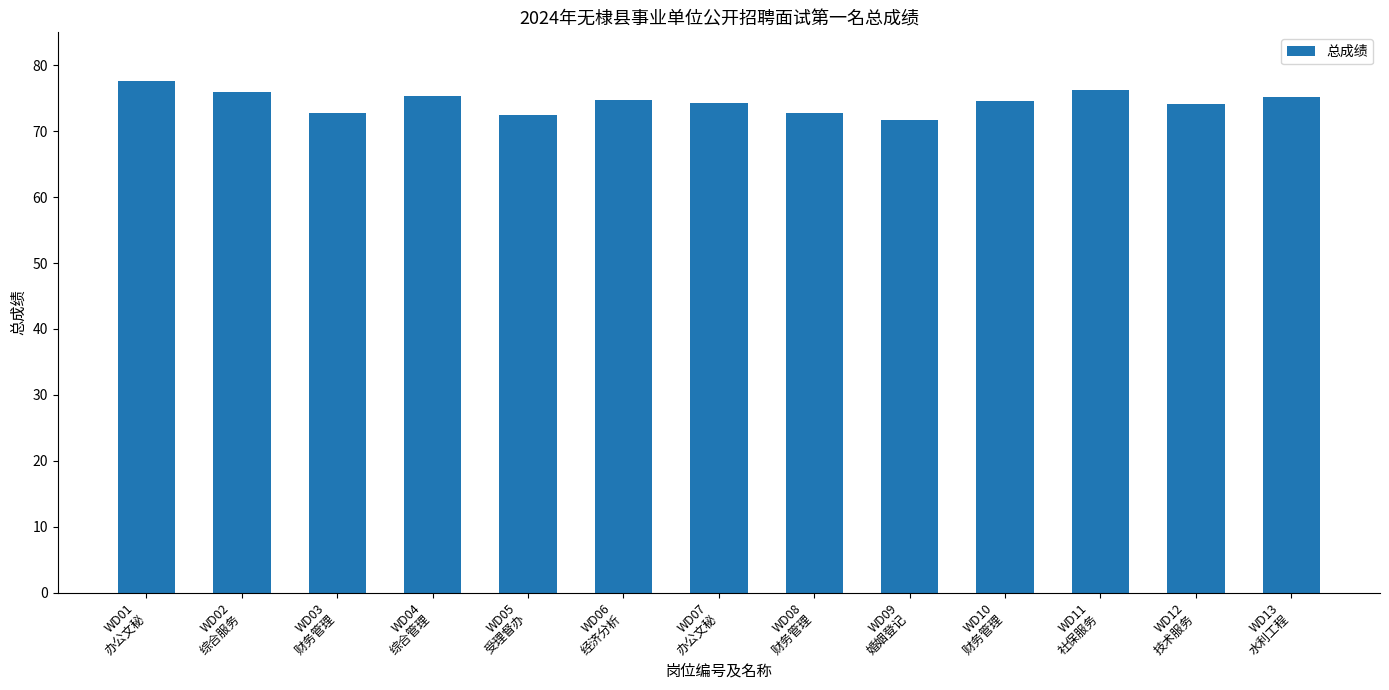

What is the value of the 7th bar from the left?

74.3